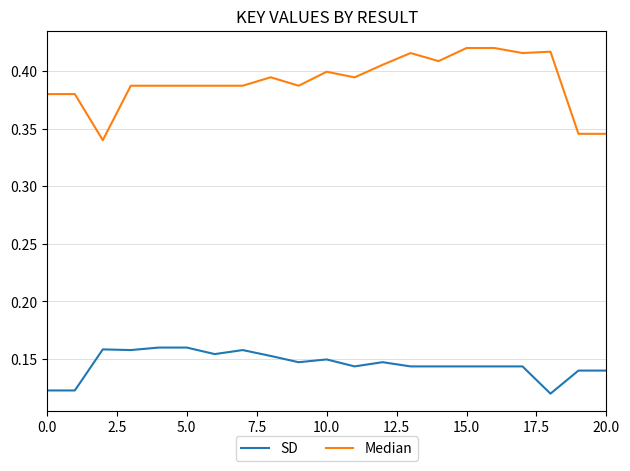

True or false: SD and Median cross at least once.

False